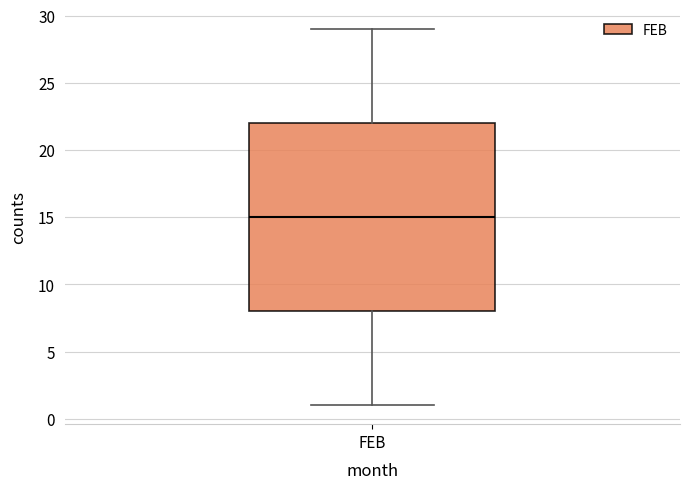

Where does the upper whisker of the box for FEB end on the y-axis? The values are not printed on the chart, so give them approximately, as read against the axis.

29